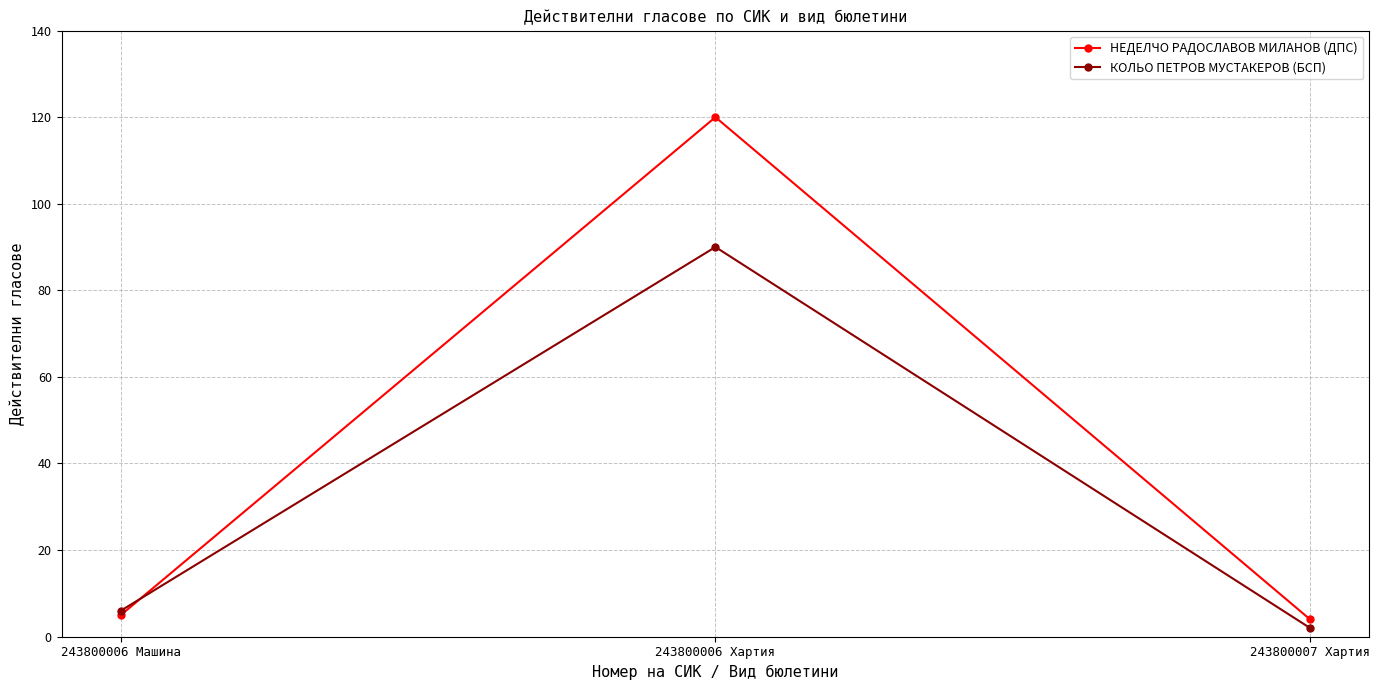

True or false: НЕДЕЛЧО РАДОСЛАВОВ МИЛАНОВ (ДПС) has a value of 120 at 243800006 Хартия.

True